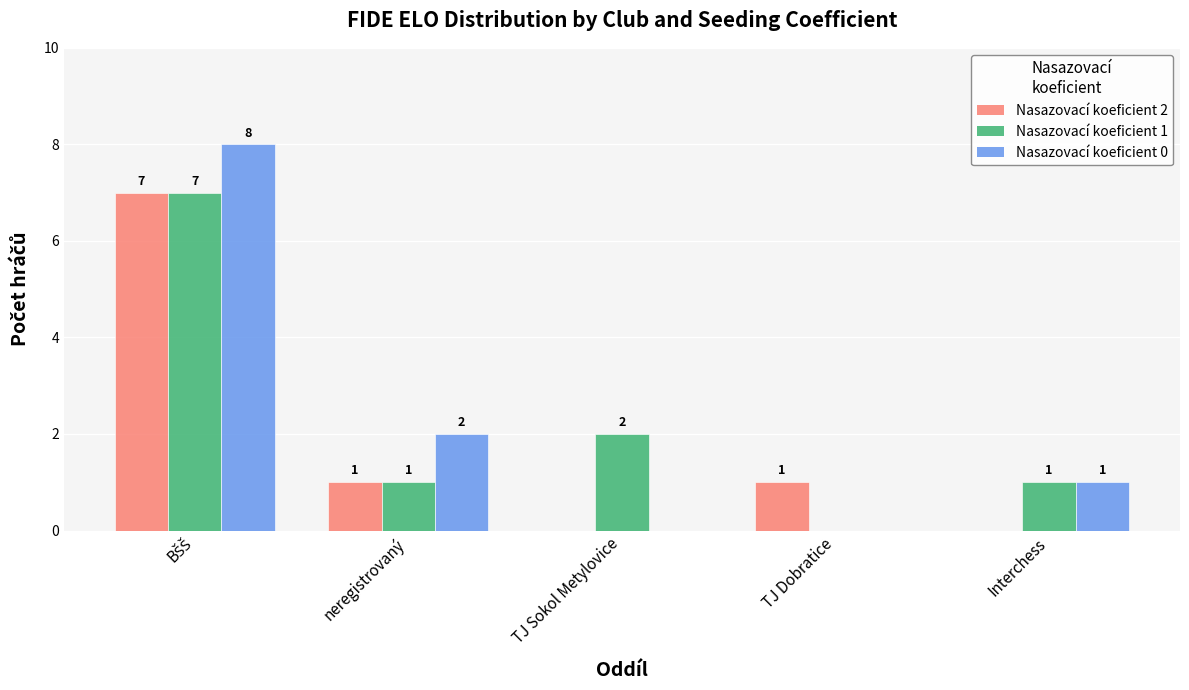

What are all the series names shown in the legend?

Nasazovací koeficient 2, Nasazovací koeficient 1, Nasazovací koeficient 0